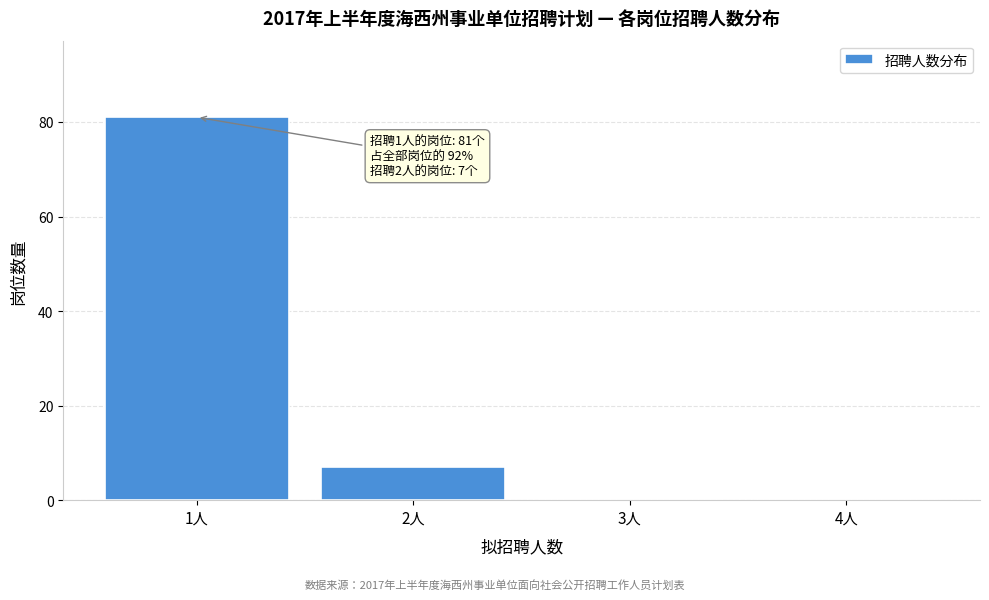

Which range on the x-axis has the tallest bar?

0.5 to 1.5